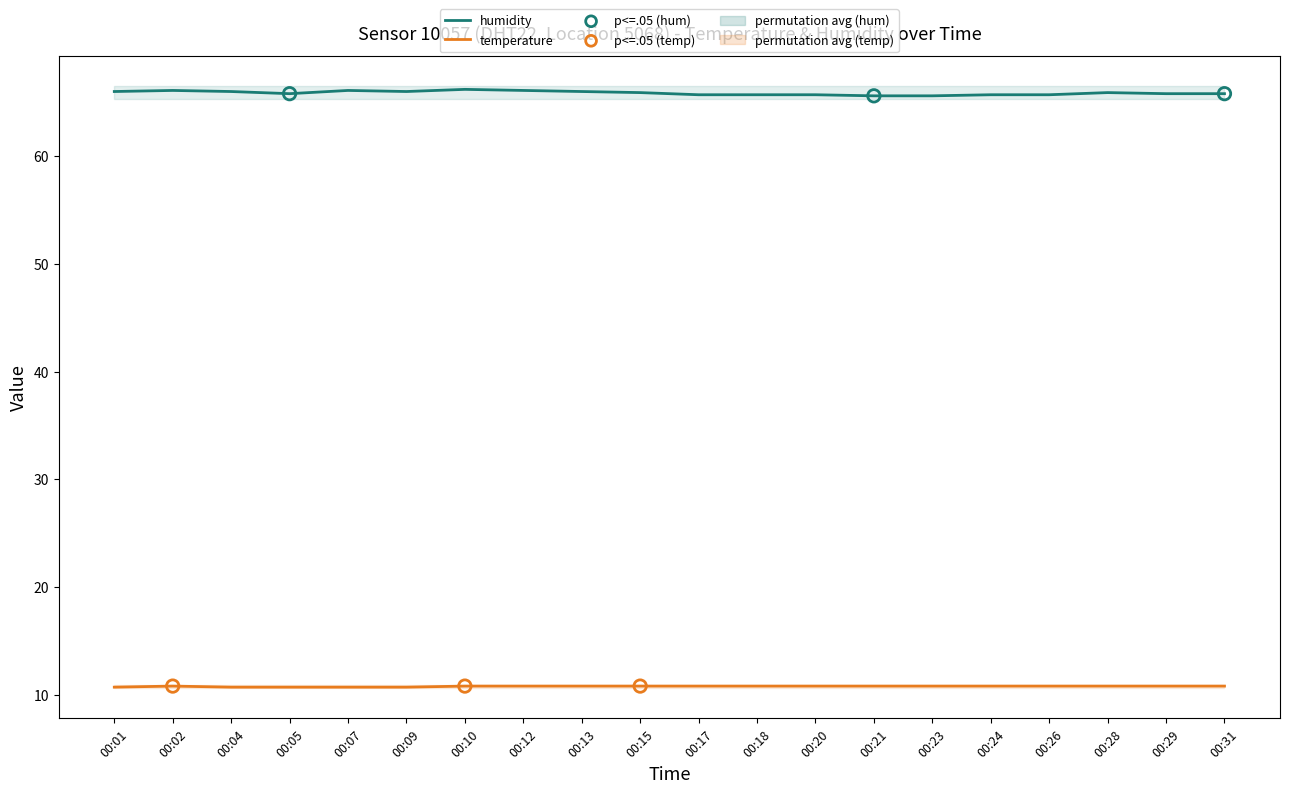

What are all the series names shown in the legend?

humidity, temperature